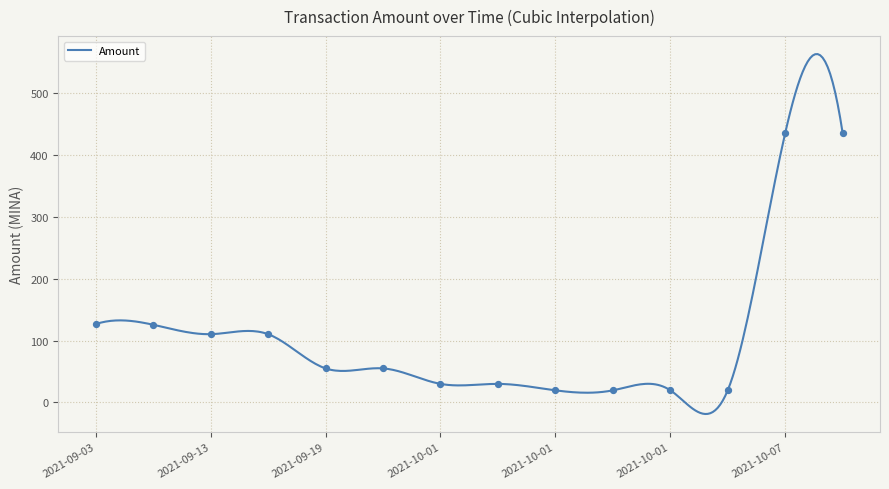

What is the difference between the maximum and minimum values?

582.0